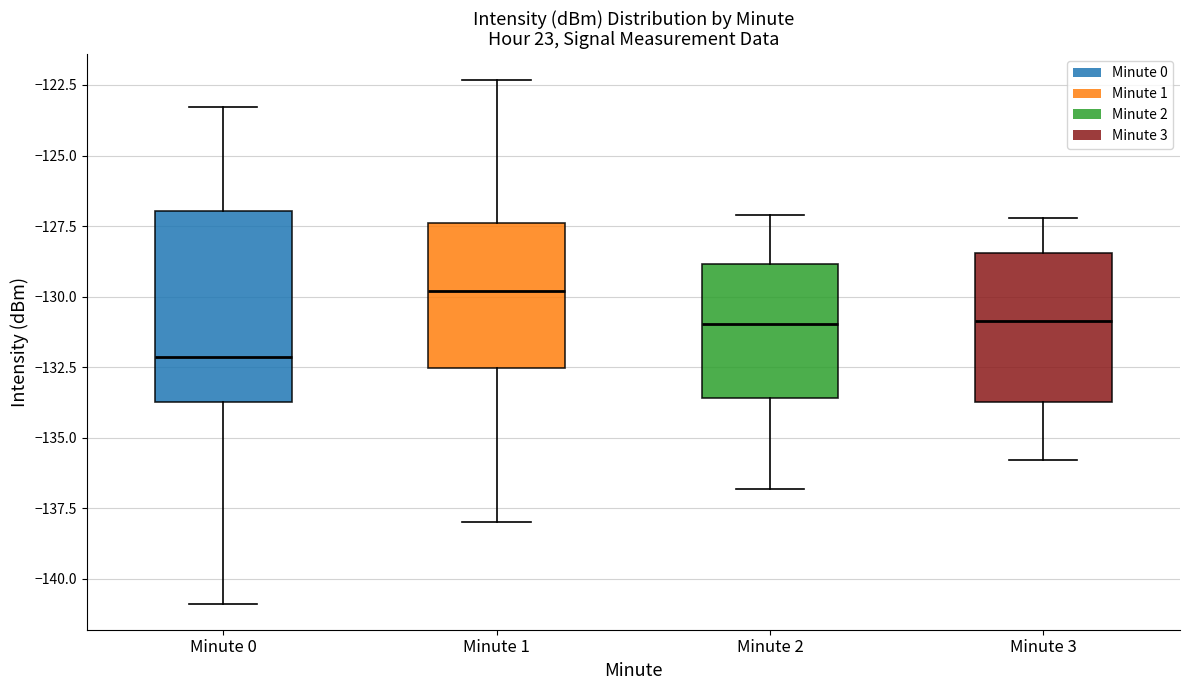

Reading left to right, transcribe this box plot: for each box, give where its median line is, the range the box spans, and where its two whiskers end, as read against the y-axis. The values are not printed on the chart, so give them approximately, as read against the axis.

Minute 0: median -132.0, box -133.5 to -127.0, whiskers -141.0 to -123.5
Minute 1: median -130.0, box -132.5 to -127.5, whiskers -138.0 to -122.5
Minute 2: median -131.0, box -133.5 to -129.0, whiskers -137.0 to -127.0
Minute 3: median -131.0, box -133.5 to -128.5, whiskers -136.0 to -127.0